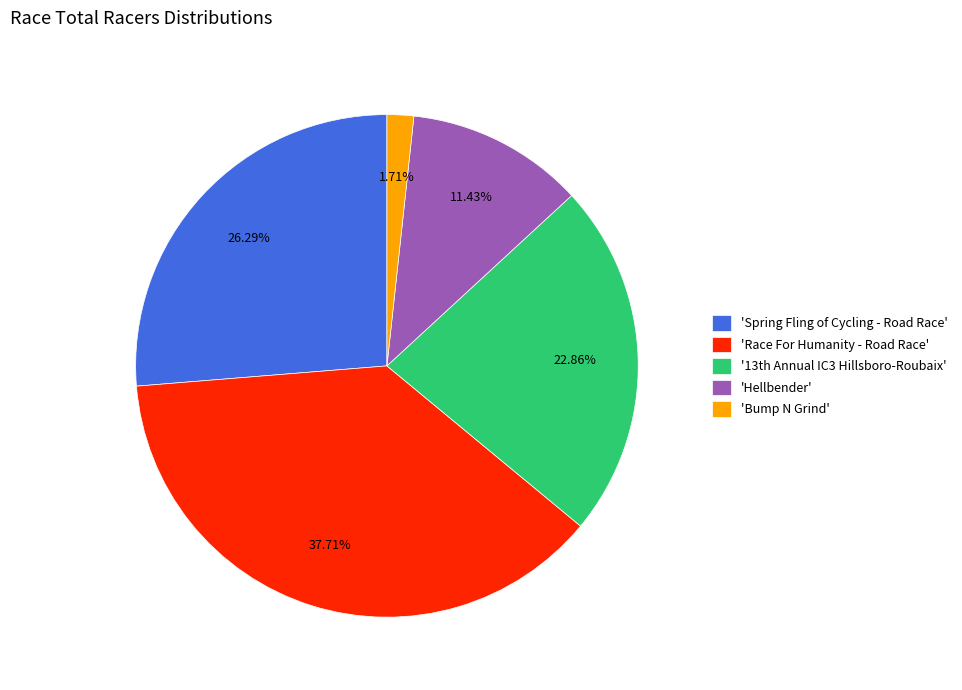

Is there any slice that represents more than half of the pie?

No